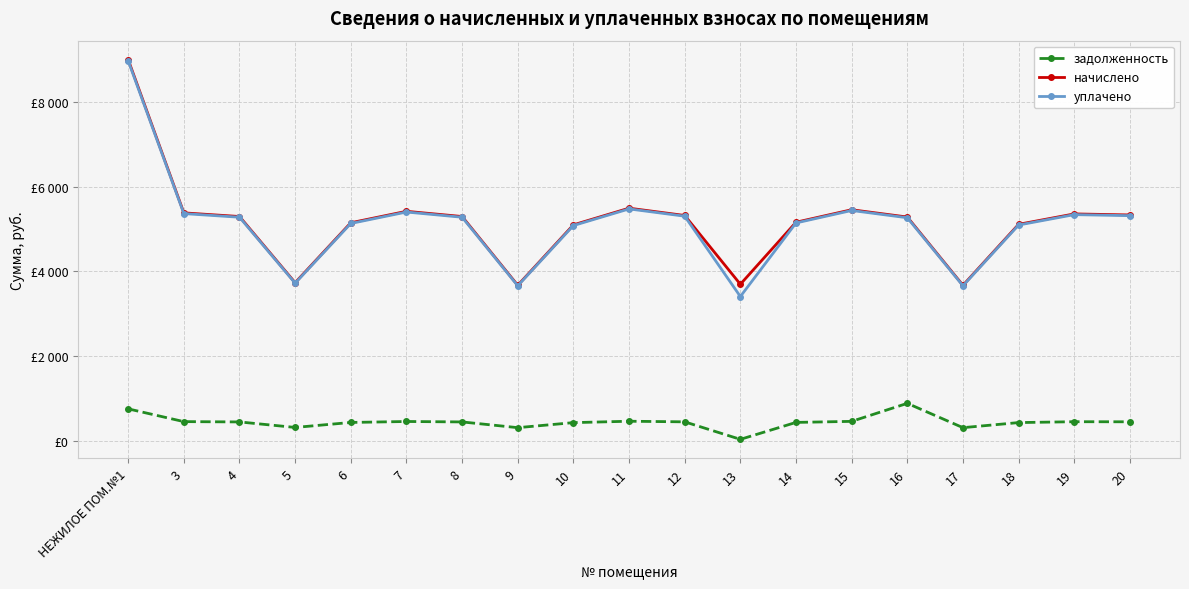

What are all the series names shown in the legend?

задолженность, начислено, уплачено